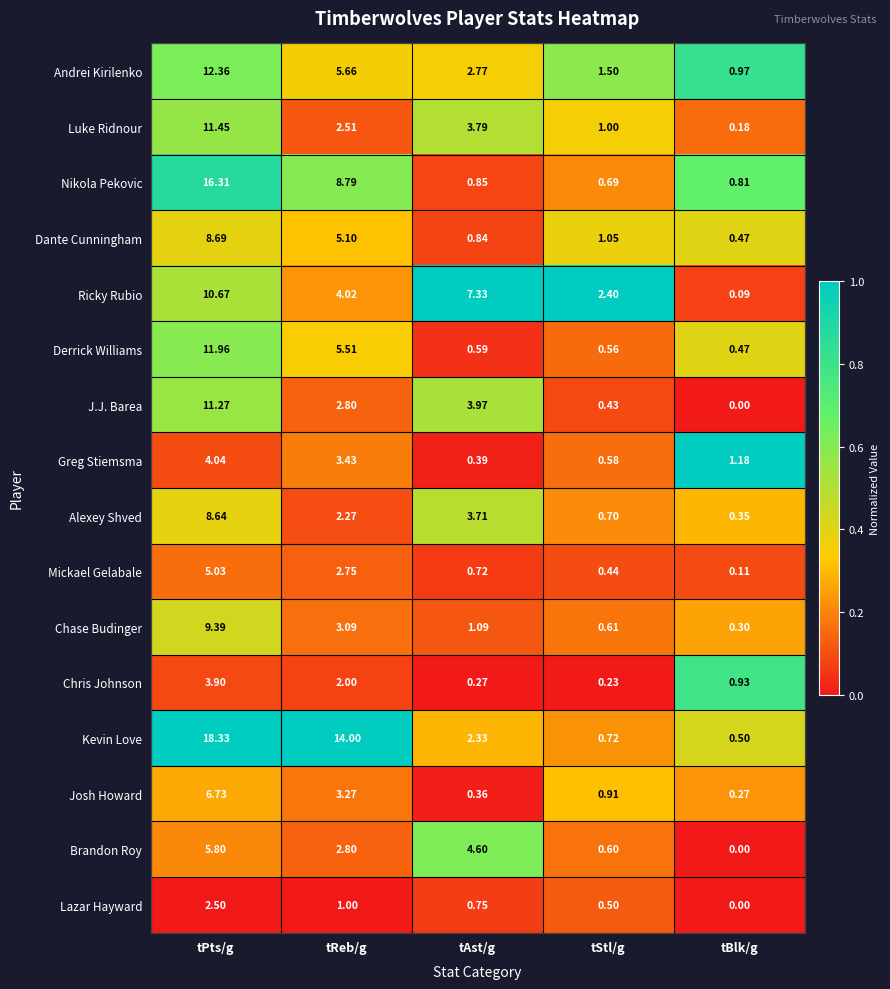

Where is Kevin Love nearest to the value 9?

tReb/g